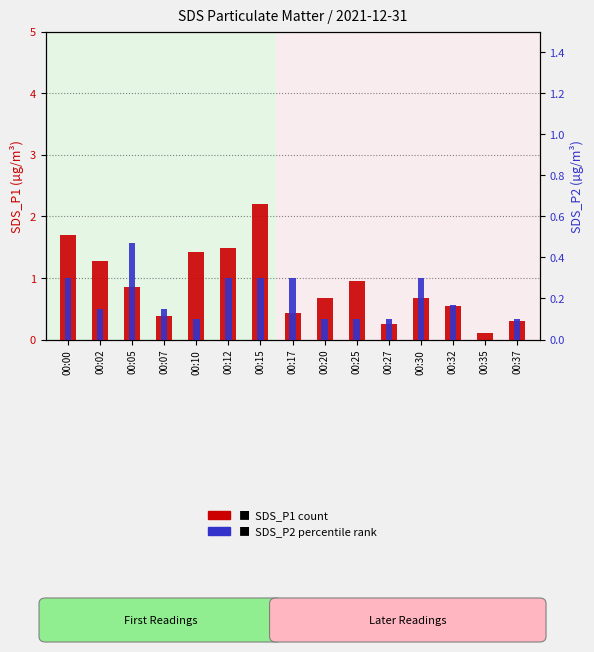

Reading right to left, extract all data points from this chart.

SDS_P1 (count): 00:37=0.3	00:35=0.1	00:32=0.6	00:30=0.7	00:27=0.2	00:25=0.9	00:20=0.7	00:17=0.4	00:15=2.2	00:12=1.5	00:10=1.4	00:07=0.4	00:05=0.8	00:02=1.3	00:00=1.7
SDS_P2 (percentile rank): 00:37=0.1	00:35=0.0	00:32=0.2	00:30=0.3	00:27=0.1	00:25=0.1	00:20=0.1	00:17=0.3	00:15=0.3	00:12=0.3	00:10=0.1	00:07=0.1	00:05=0.5	00:02=0.1	00:00=0.3